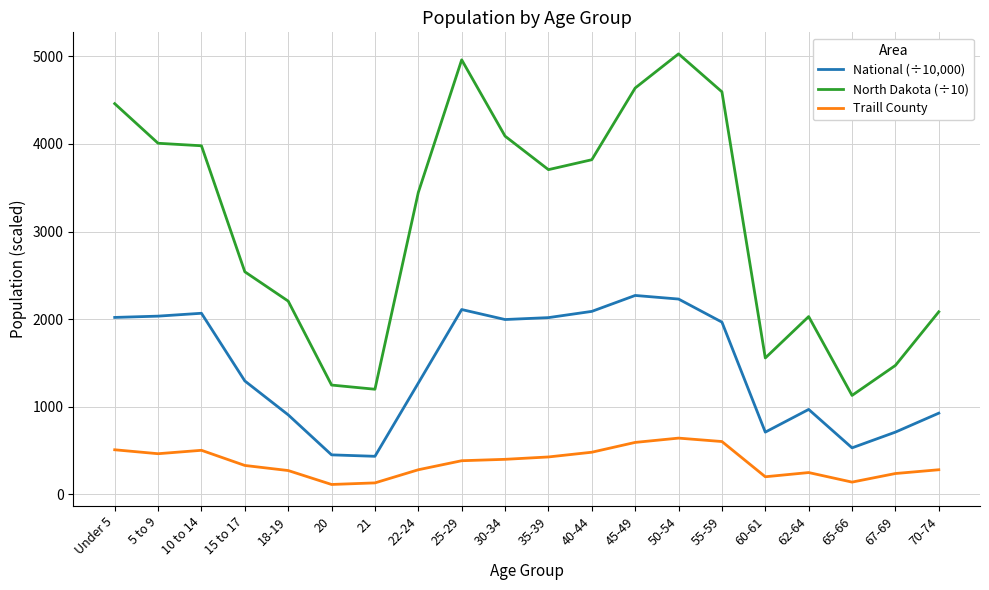

List the series in order of their peak value, highest first.

North Dakota (÷10), National (÷10,000), Traill County